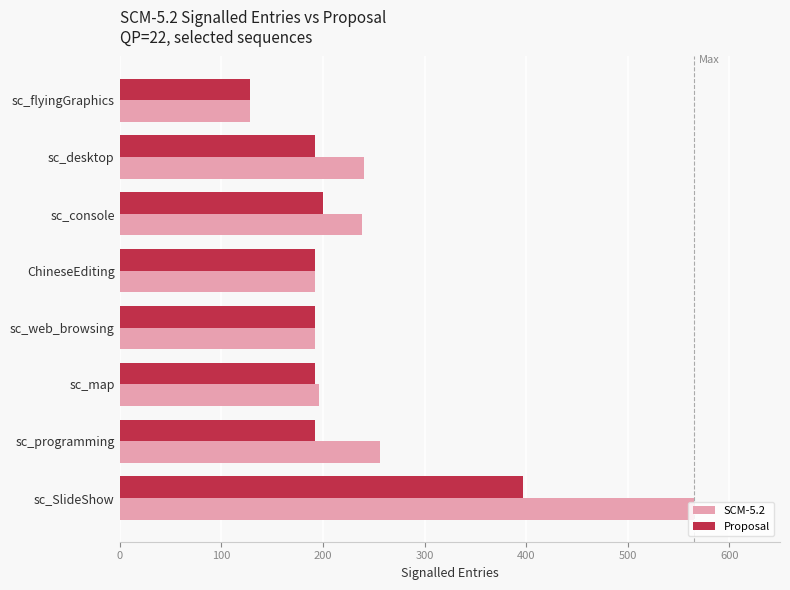

True or false: Proposal has a value of 319 at sc_console.

False